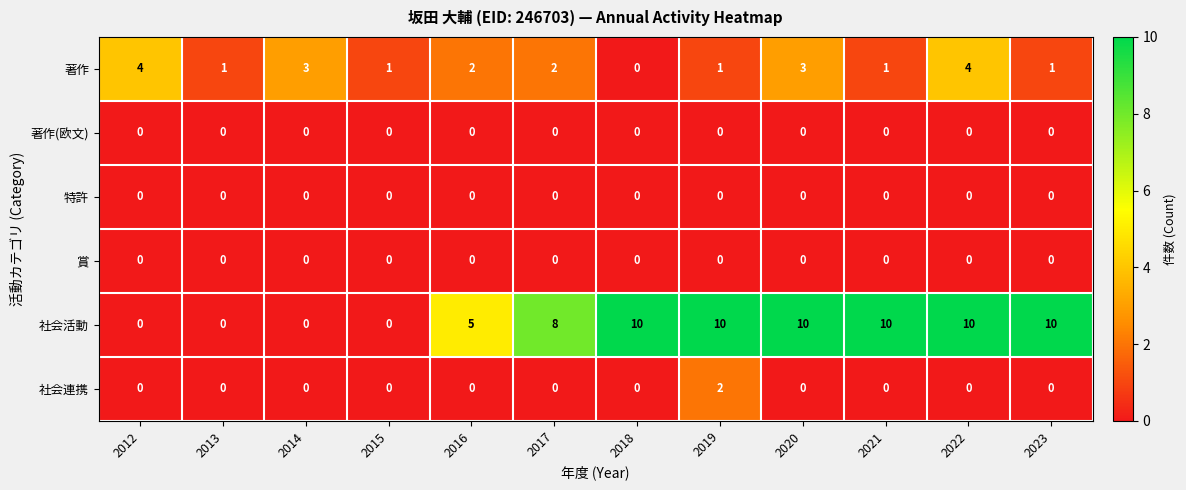

True or false: 社会活動 has a value of 16 at 2019.

False